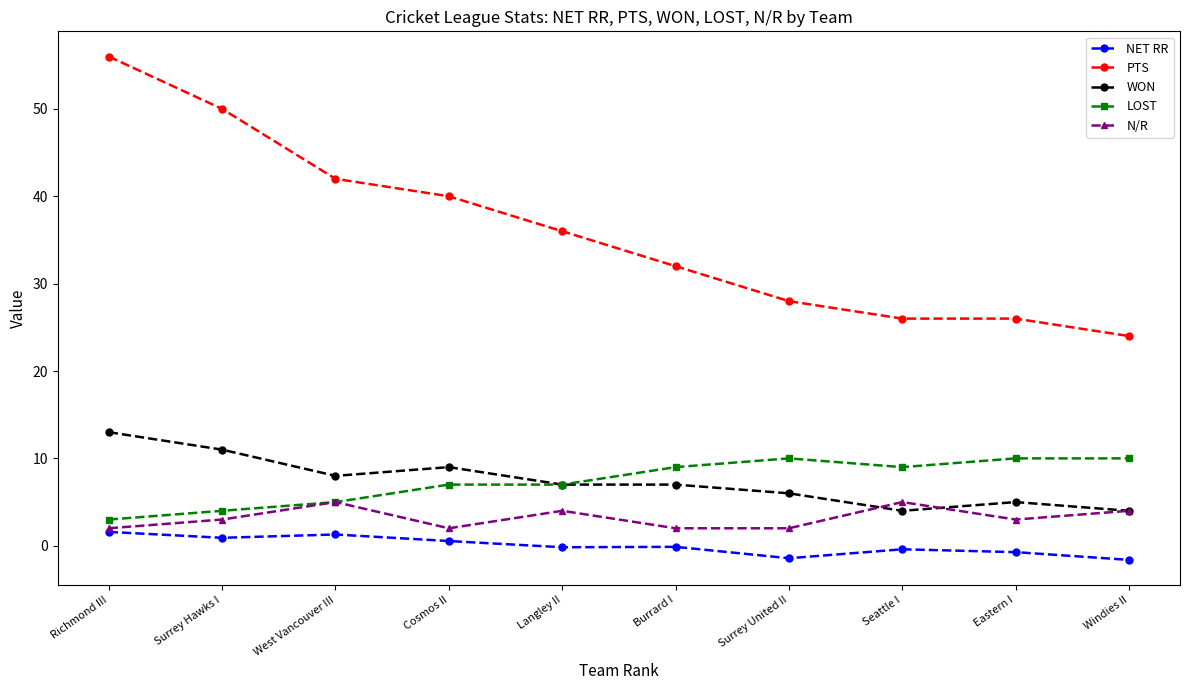

Where does the PTS series first go above 36?

Richmond III